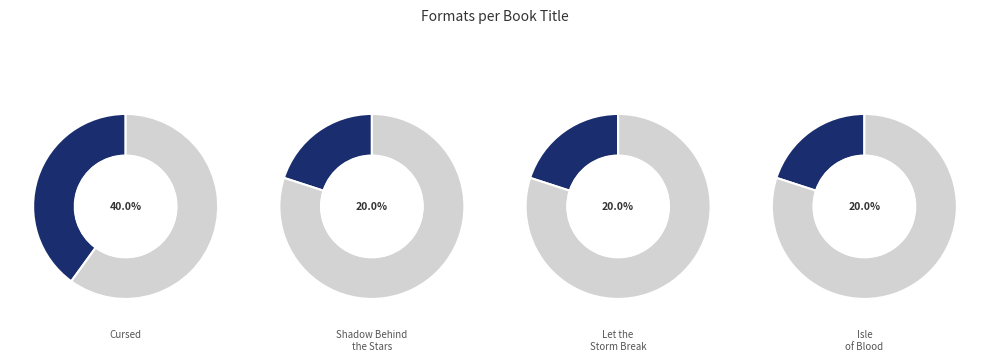

To the nearest percent, what percentage of the pie is Cursed?

40%